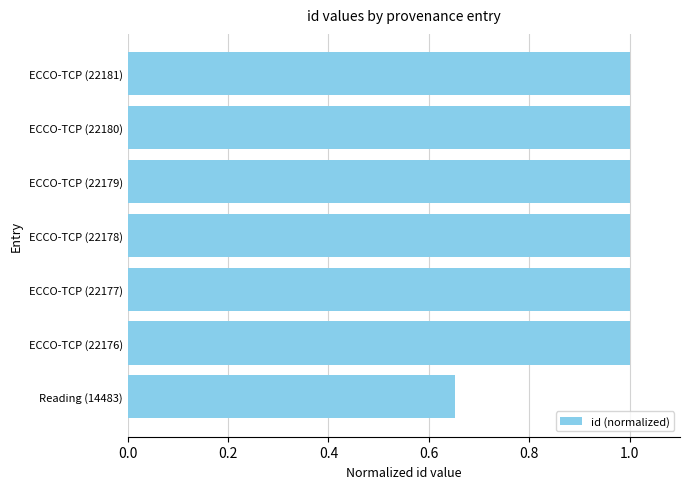

The value at ECCO-TCP (22178) is 1.0. True or false?

True